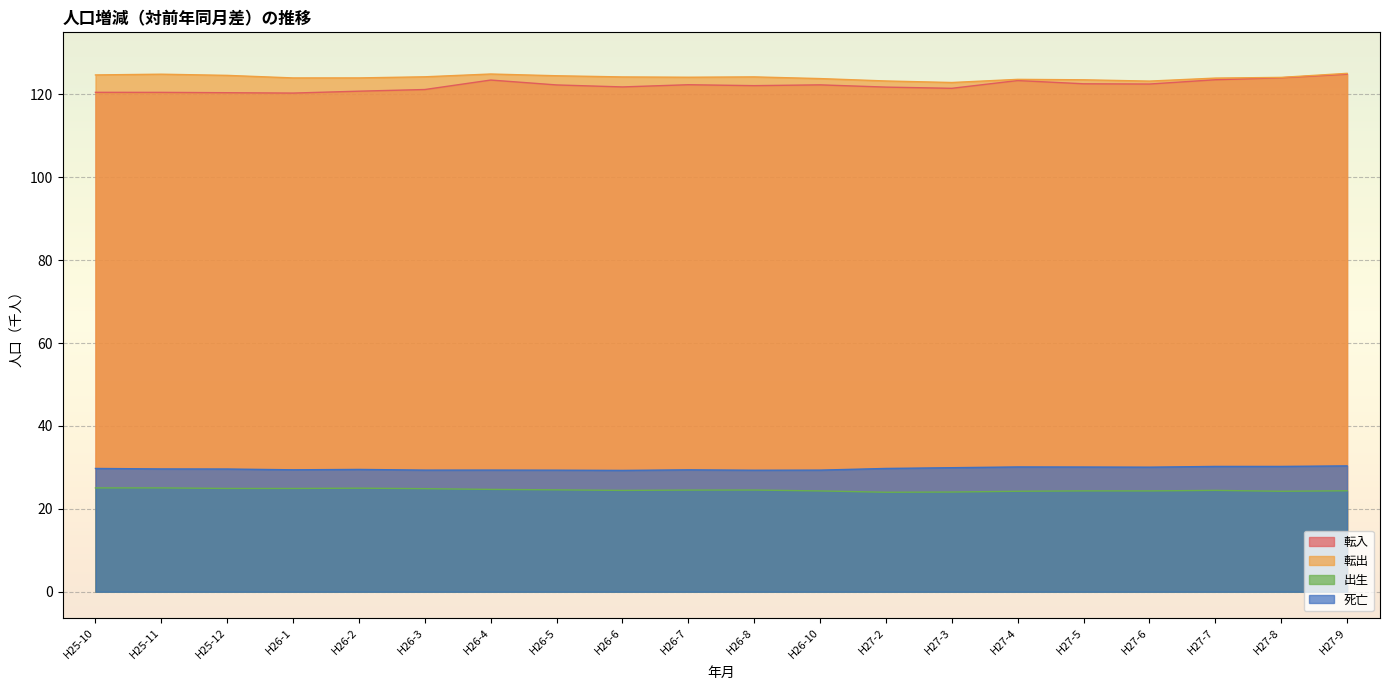

The 転出 series shows 124.9 at H25-11. True or false?

True